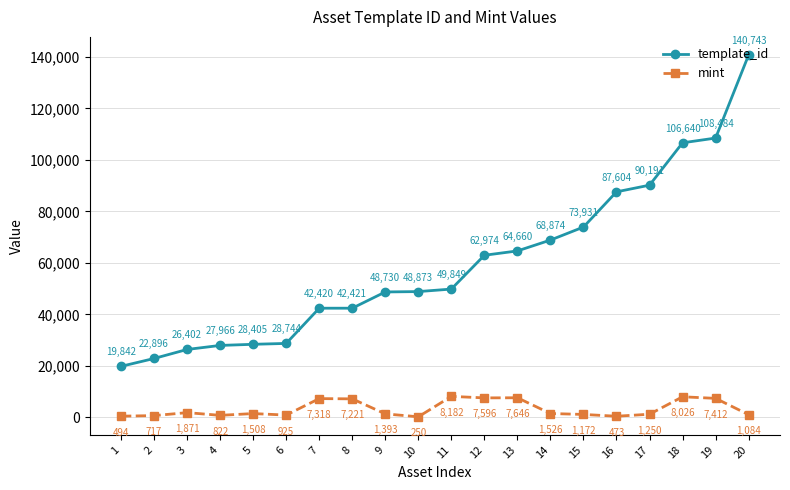

True or false: template_id and mint intersect in this chart.

False